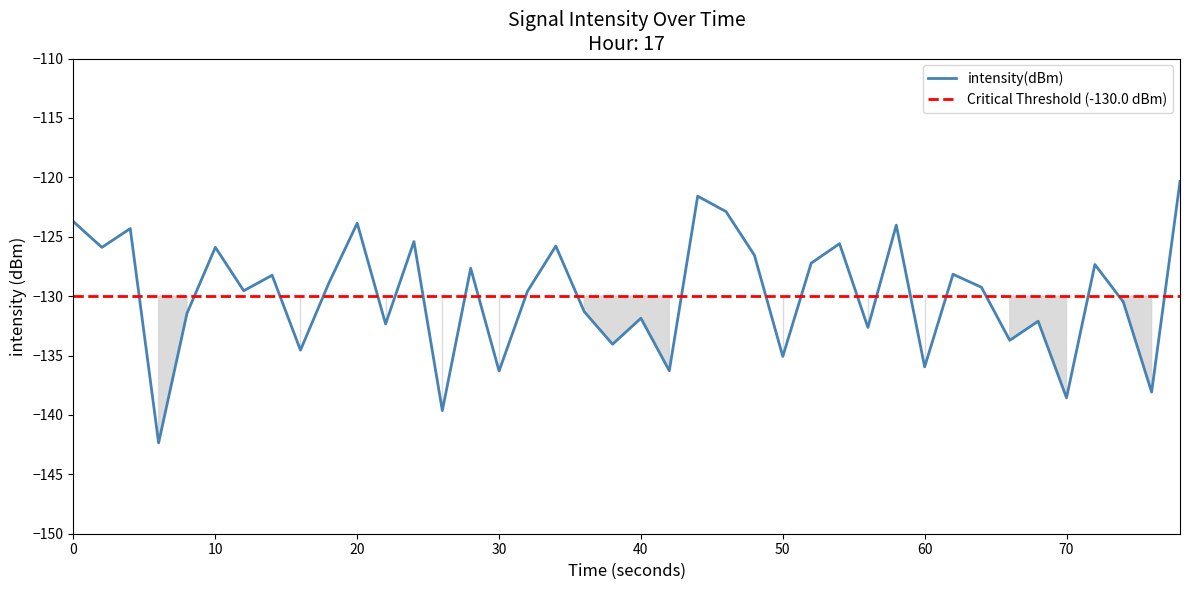

What is the average value?

-130.0